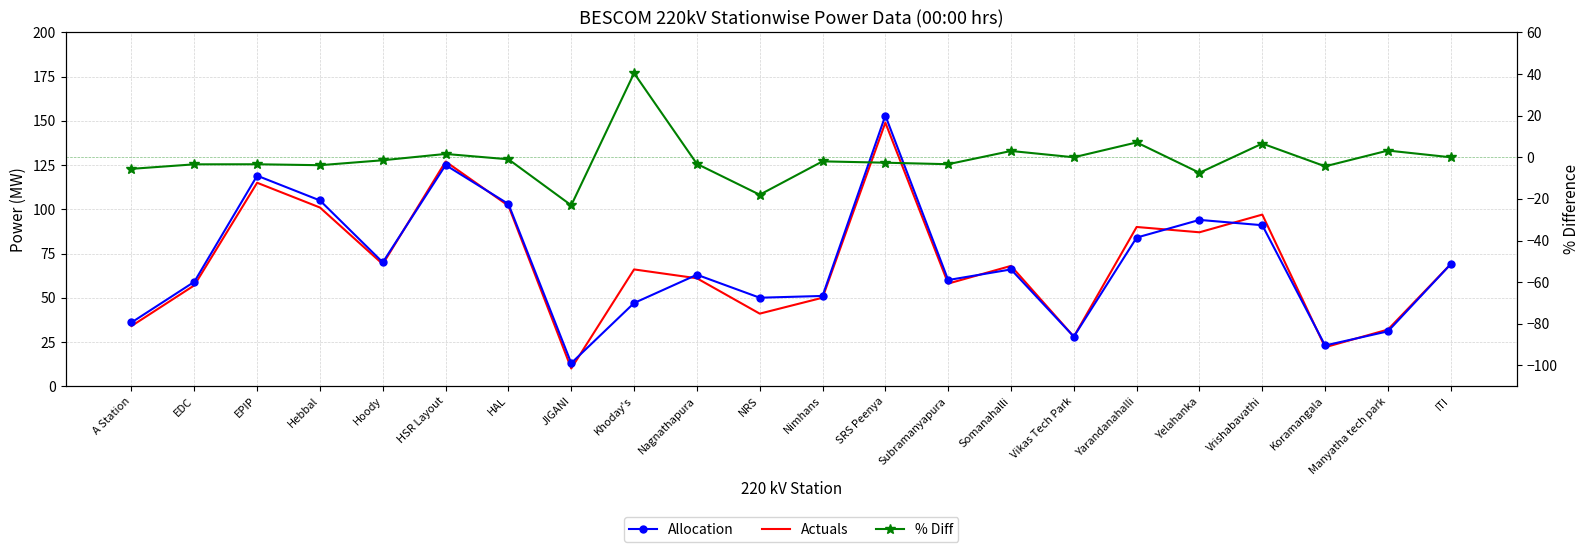

What is the difference between the highest and lowest values at Nagnathapura?

66.2